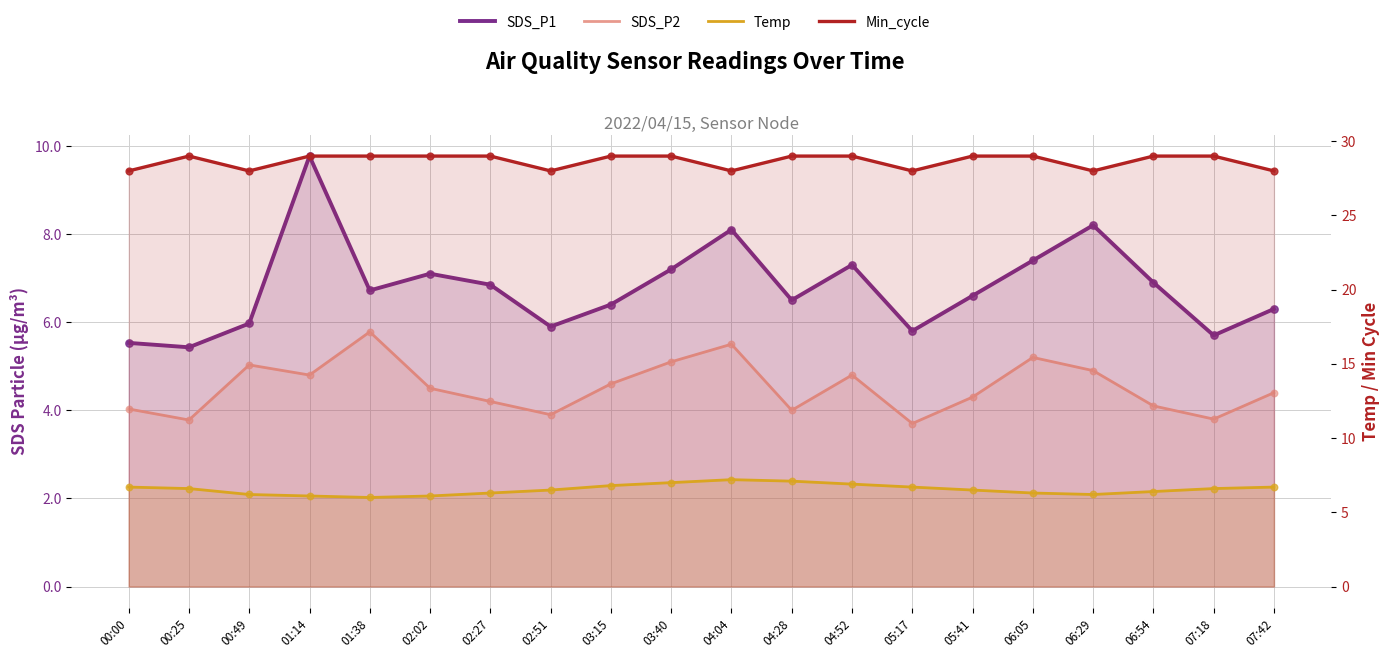

Which series reaches the maximum Y coordinate?

Min_cycle